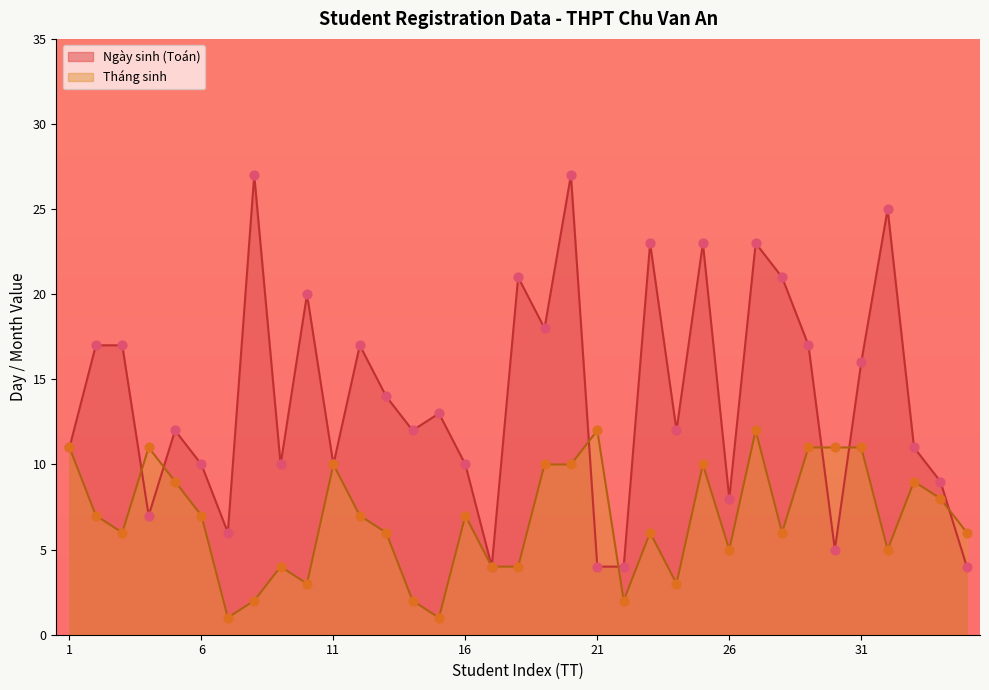

Which series reaches the maximum Y coordinate?

Toán